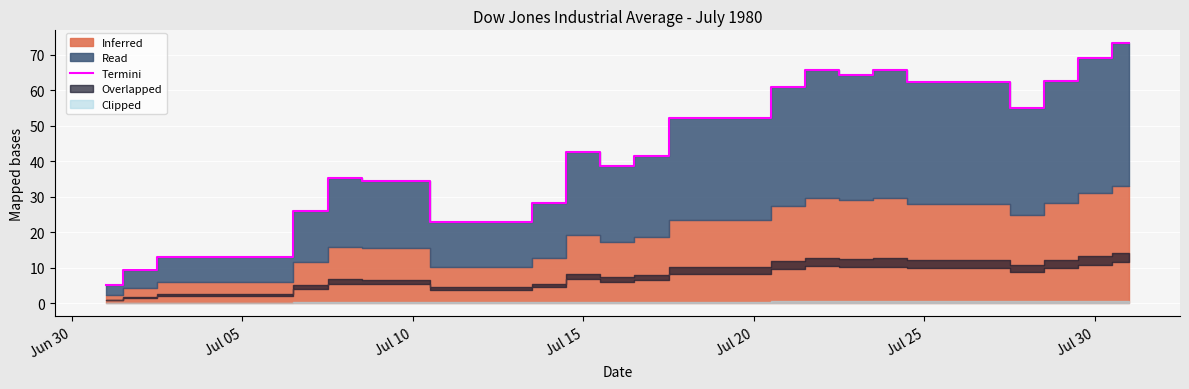

How many data points are less than 41?

15